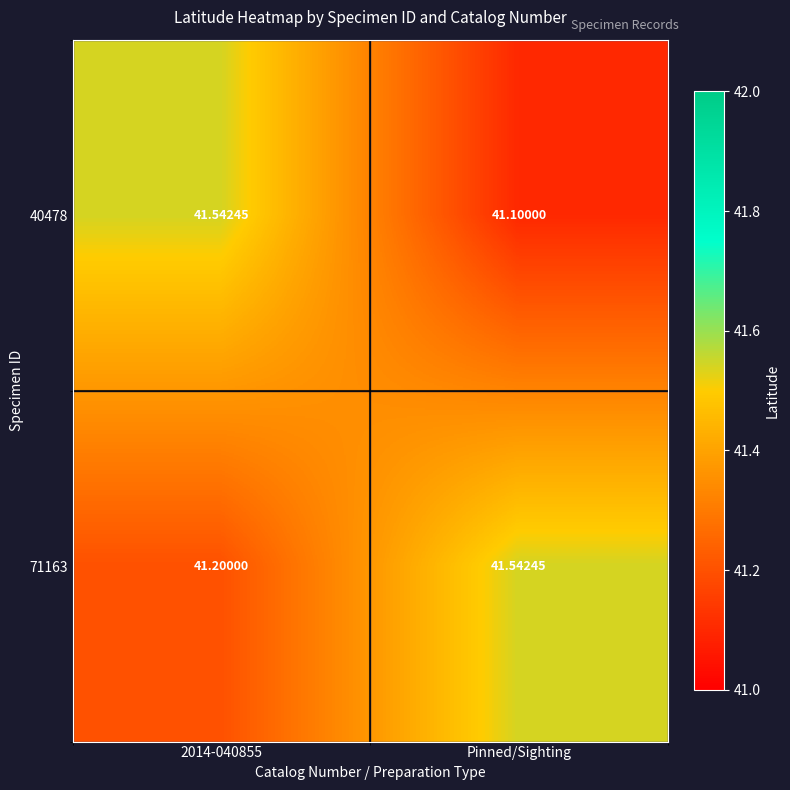

At which label is 40478 closest to 41?

Pinned/Sighting